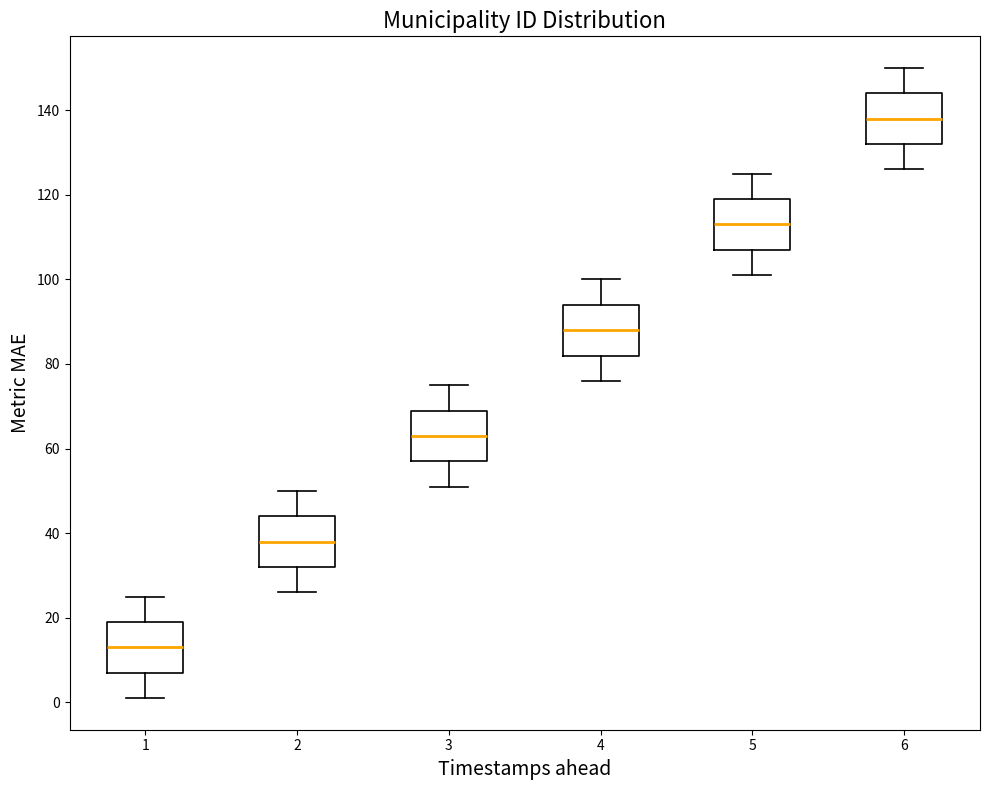

Where does the lower whisker of the box at x = 1 end on the y-axis? The values are not printed on the chart, so give them approximately, as read against the axis.

2